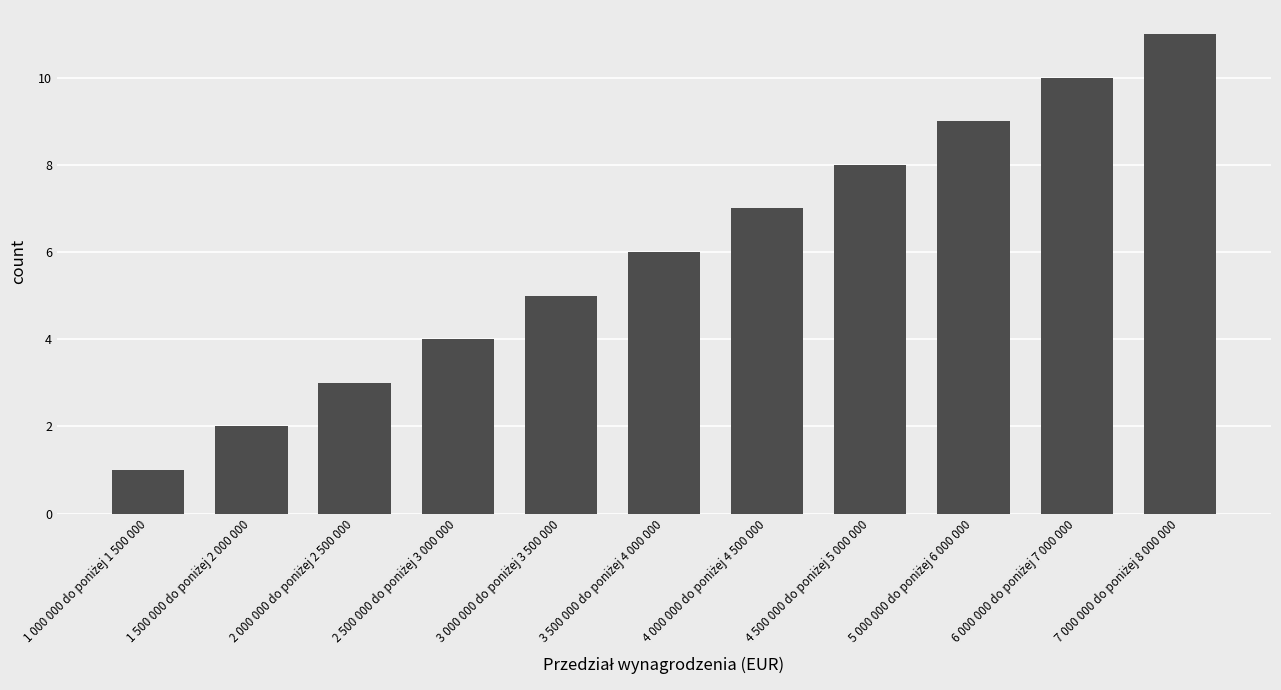

How many distinct data groups are displayed?

1